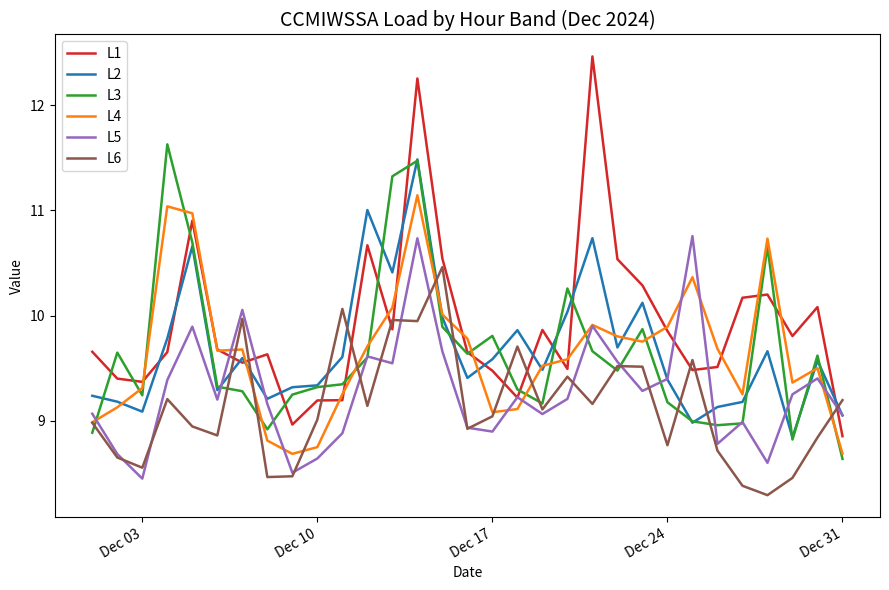

What is the difference between the second highest and minimum values in the L5 series?

2.3